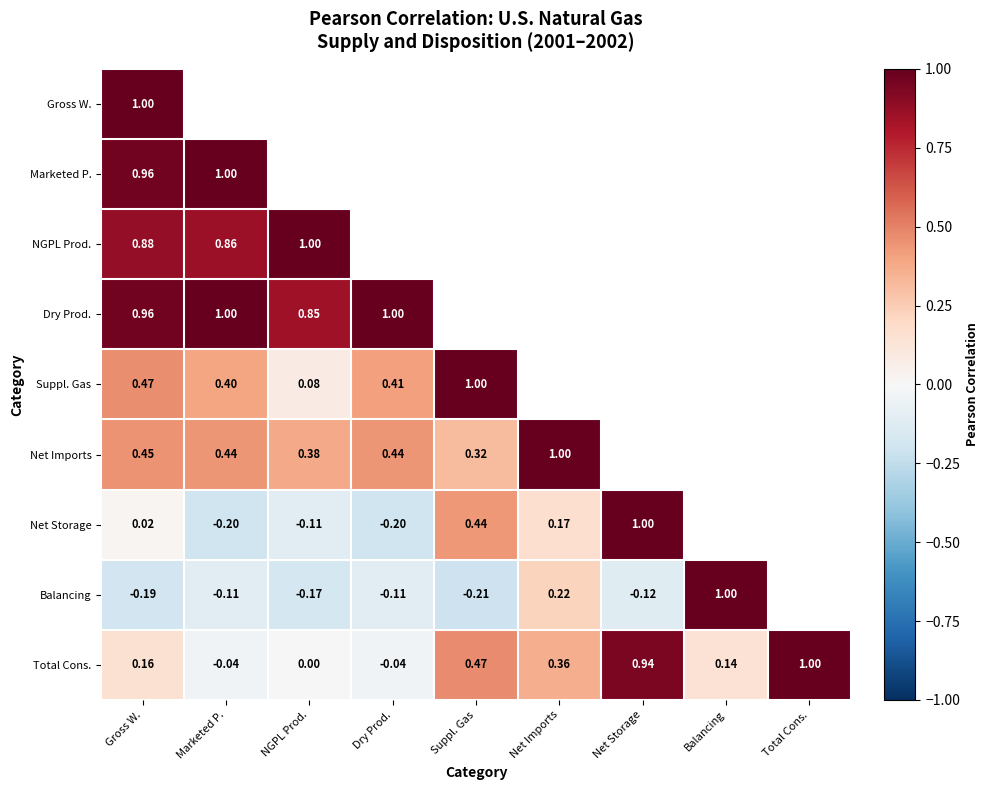

What is the difference between the maximum and minimum values in the Net Imports series?

0.7